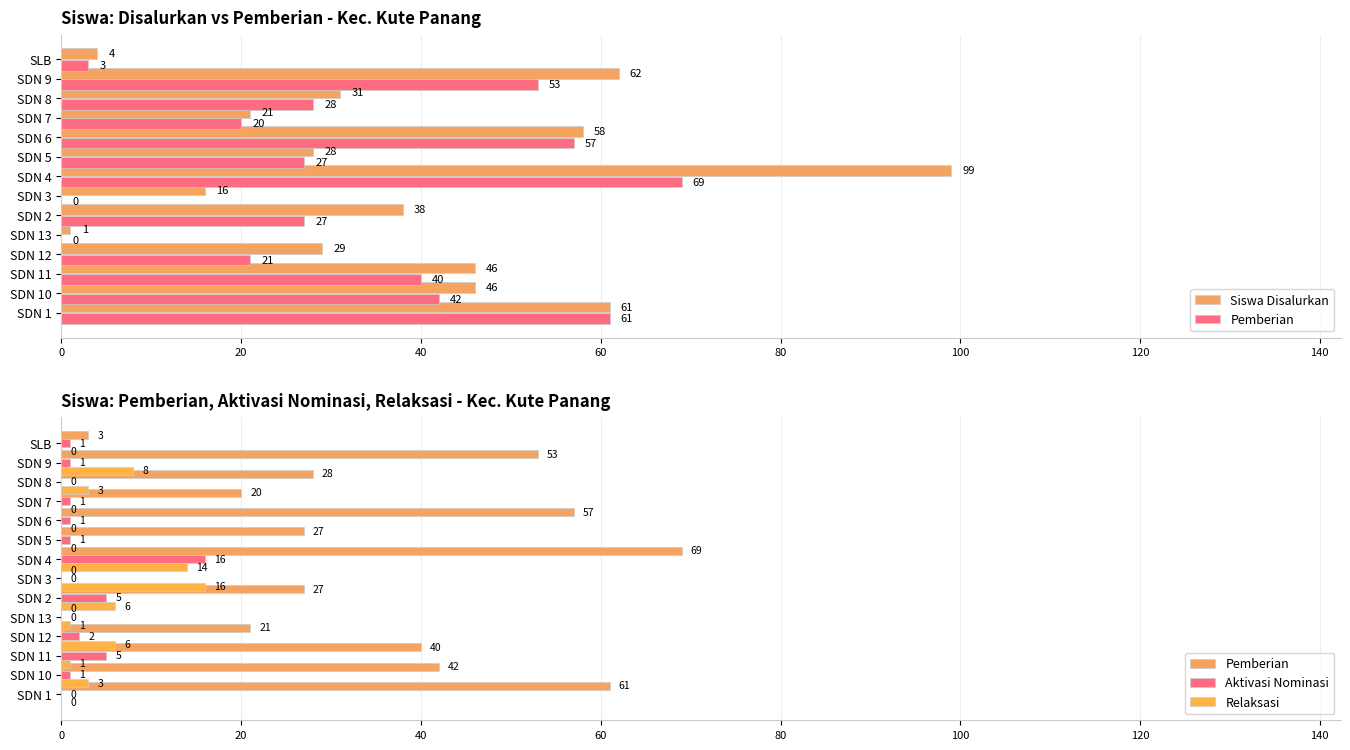

What value does the Siswa Disalurkan series have at SDN 10, to the nearest 5?

45